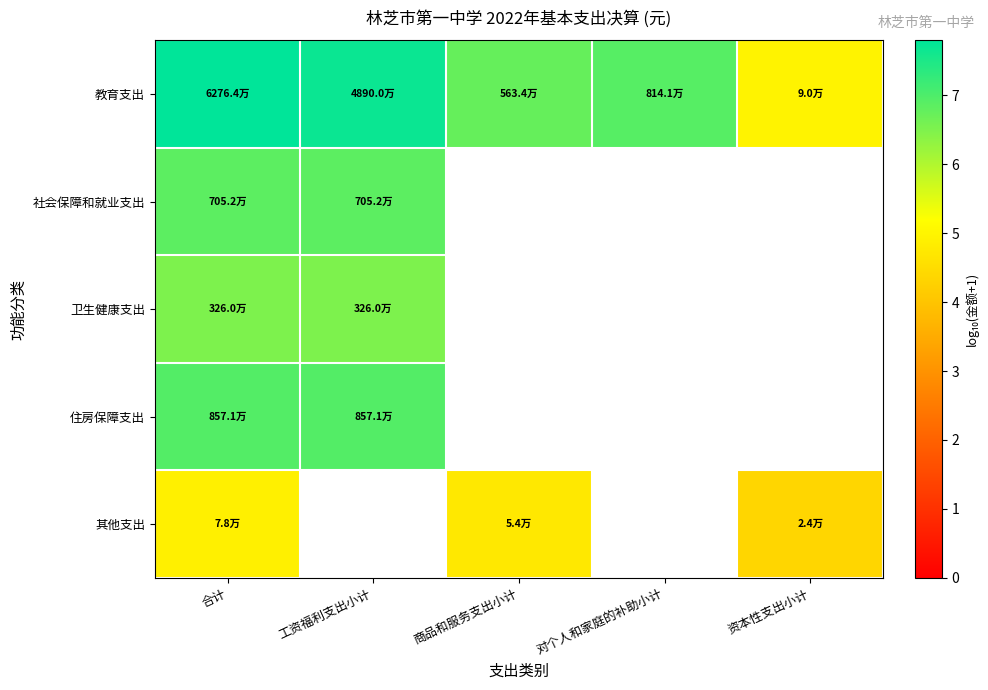

Is the value of 社会保障和就业支出 at 商品和服务支出小计 greater than the value of 卫生健康支出 at 资本性支出小计?

No